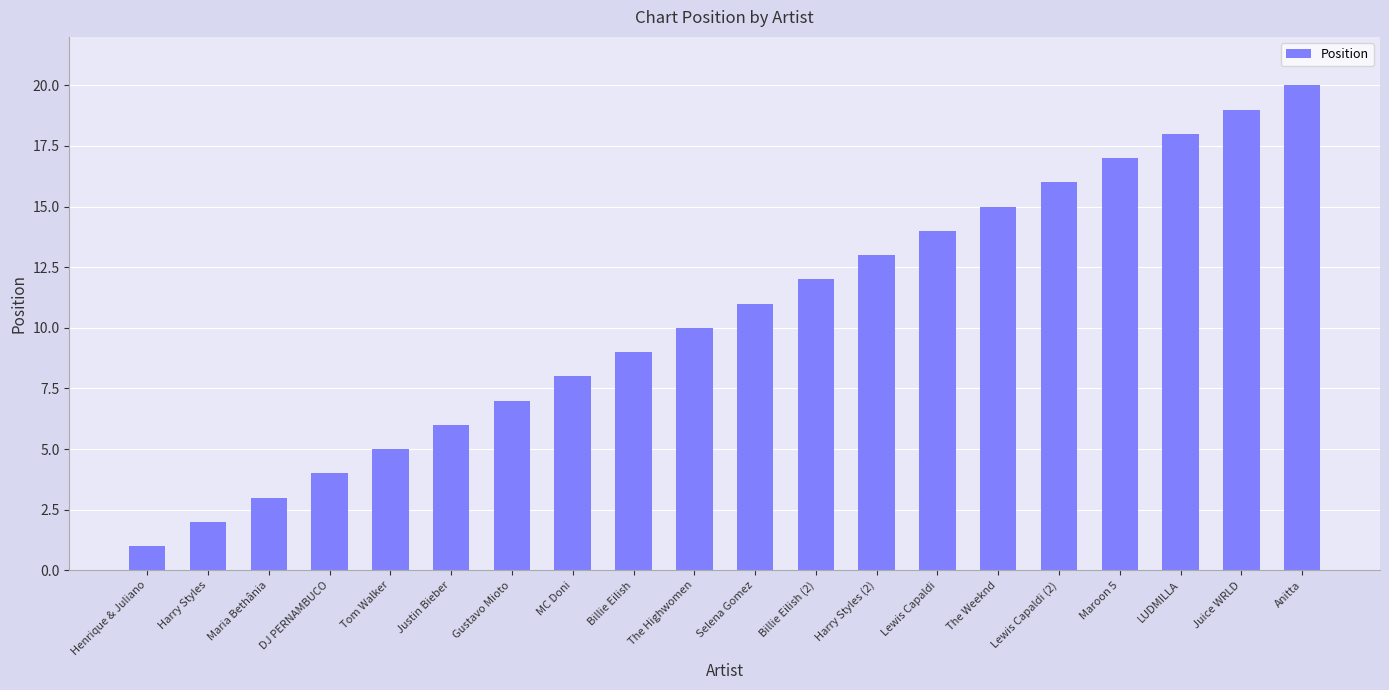

How many series are shown in this chart?

1